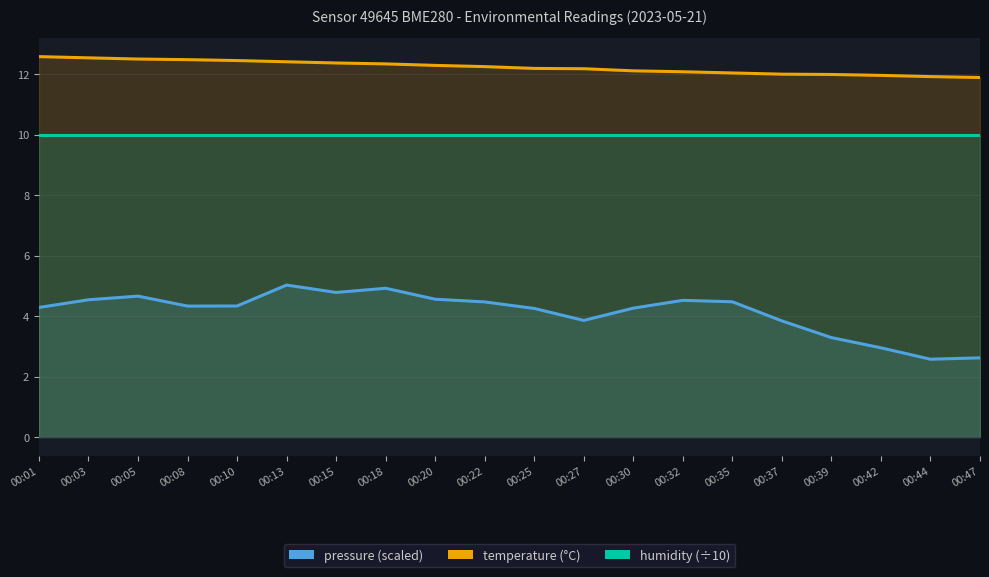

The value of pressure (scaled) at 00:30 is 4.3. True or false?

True